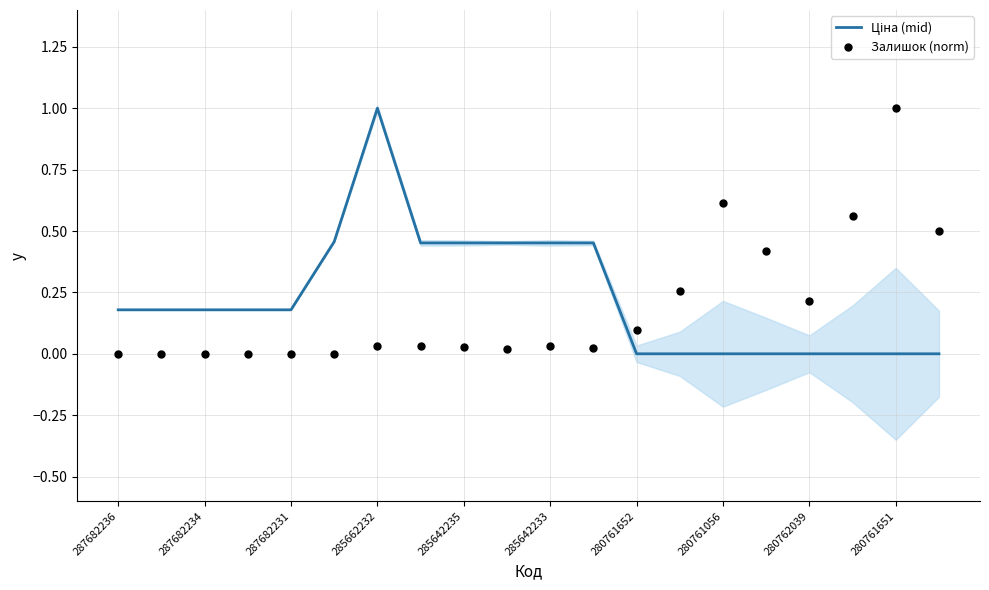

Which series contains the highest Y value?

Ціна (mid)